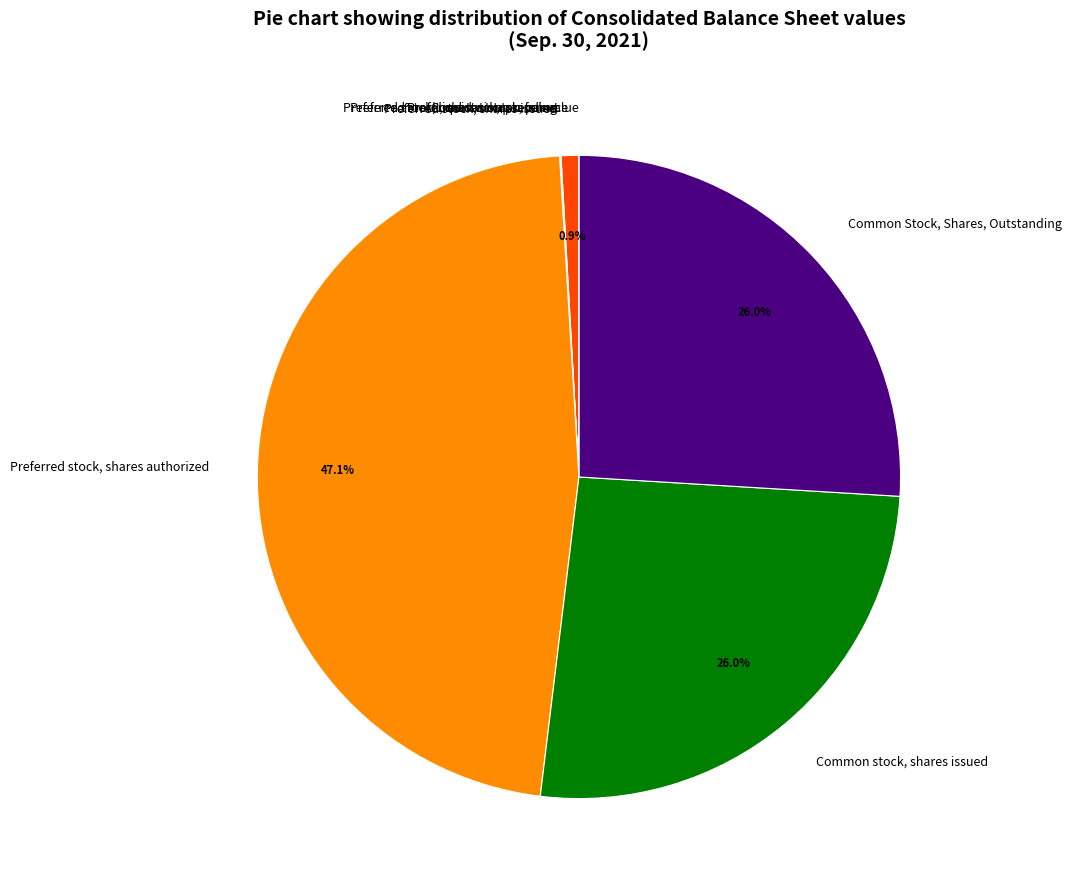

Is there any slice that represents more than half of the pie?

No